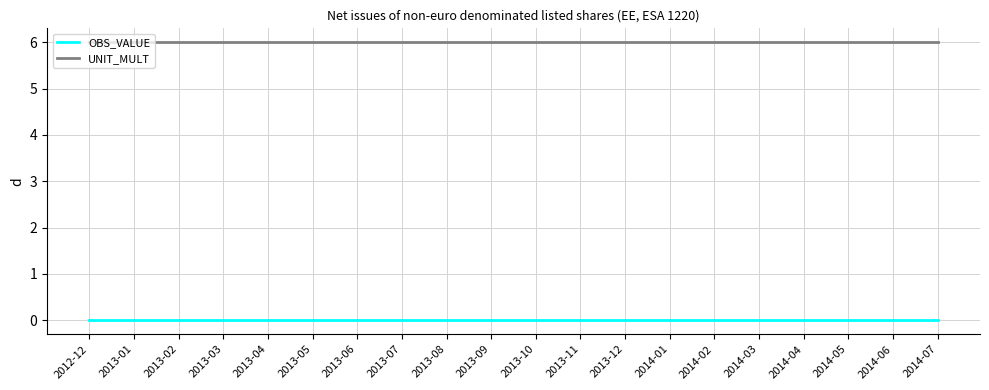

What is the total value across all series at 2014-06?

6